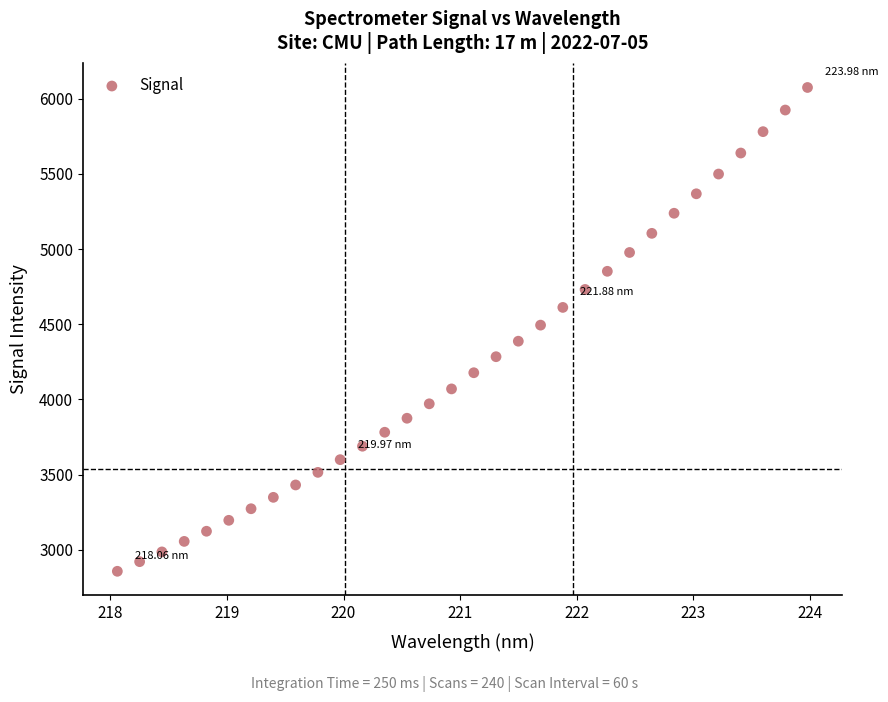

What is the range of Y values (max minus min)?

3216.0